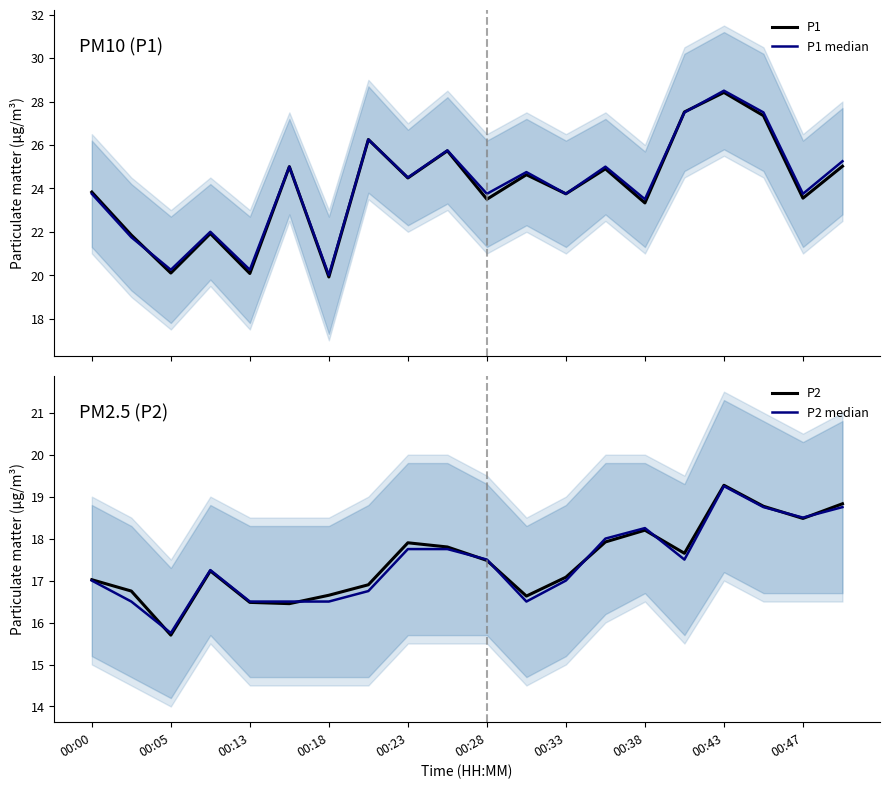

In P1, how many points are higher than both neighbors (excluding endpoints)?

7